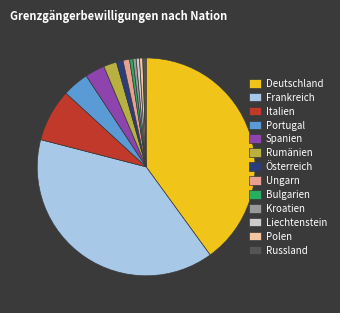

The Russland slice represents 0% of the pie. True or false?

True